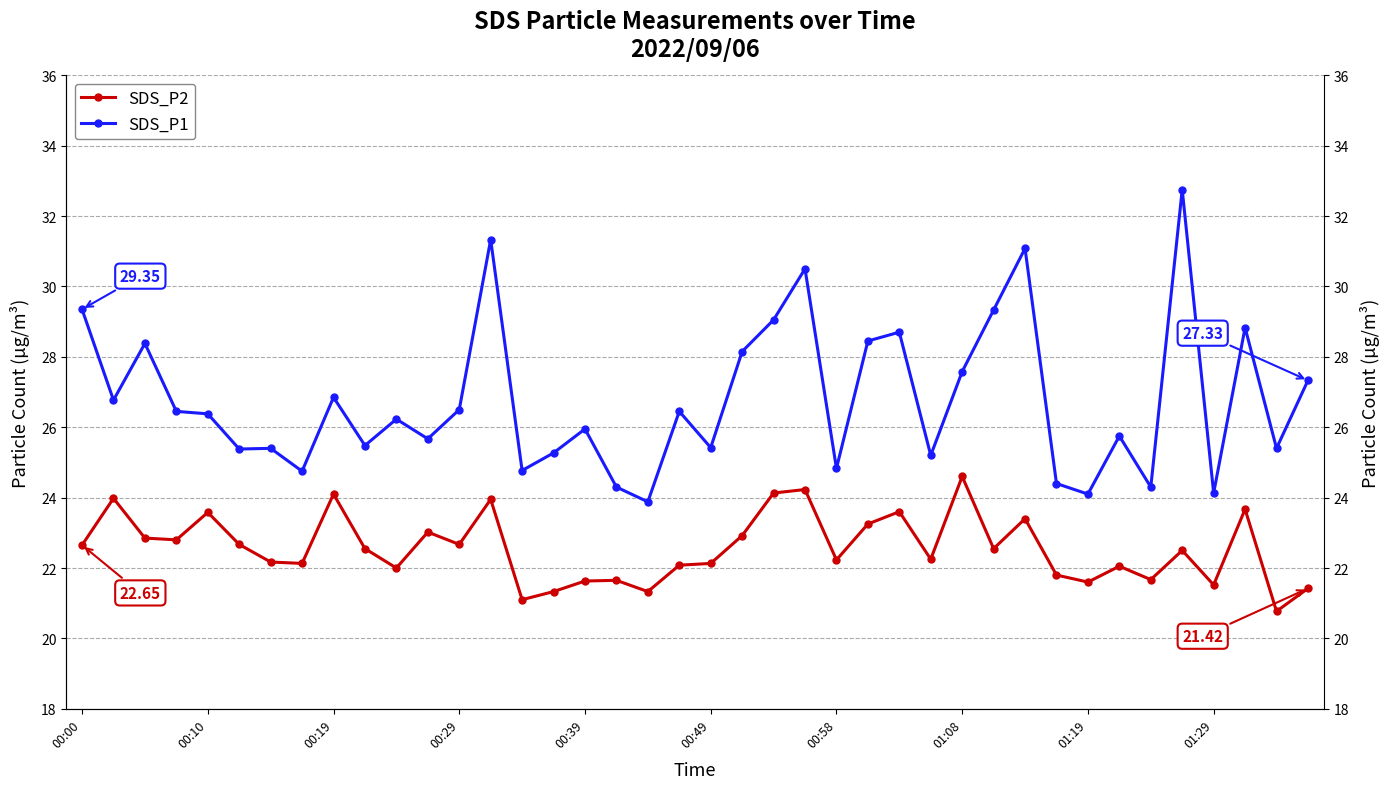

True or false: SDS_P2 and SDS_P1 cross at least once.

False